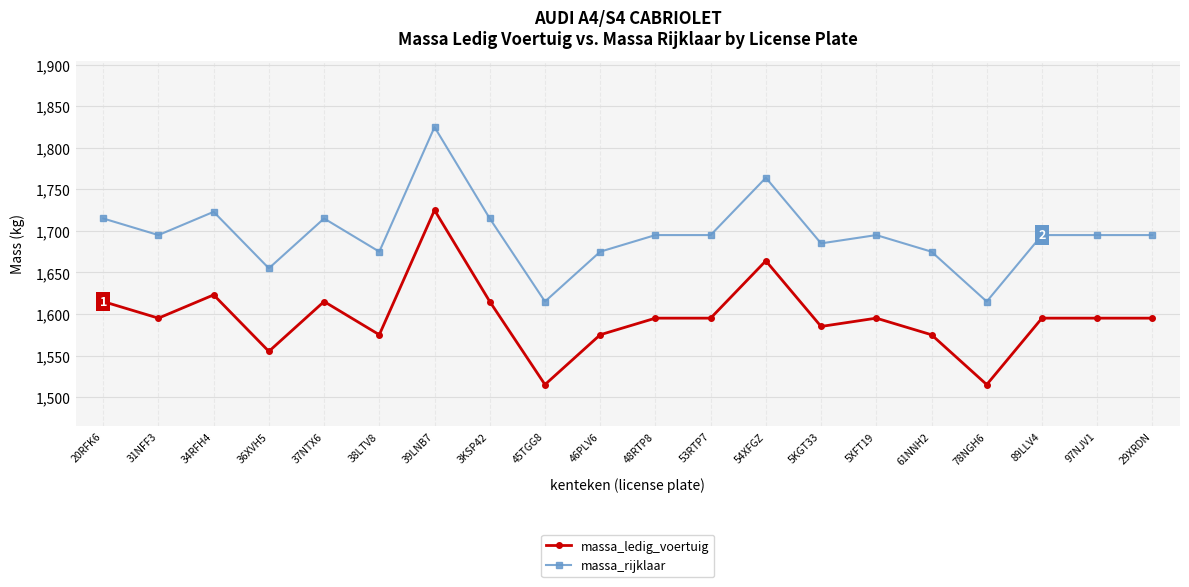

At 97NJV1, list the series in order from largest to smallest.

massa_rijklaar, massa_ledig_voertuig